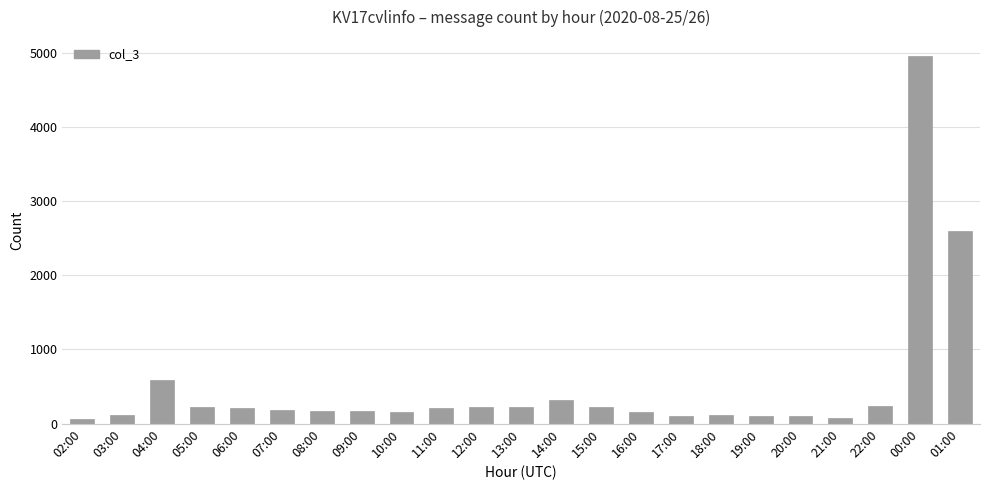

What is the change in value from 11:00 to 13:00?

+6